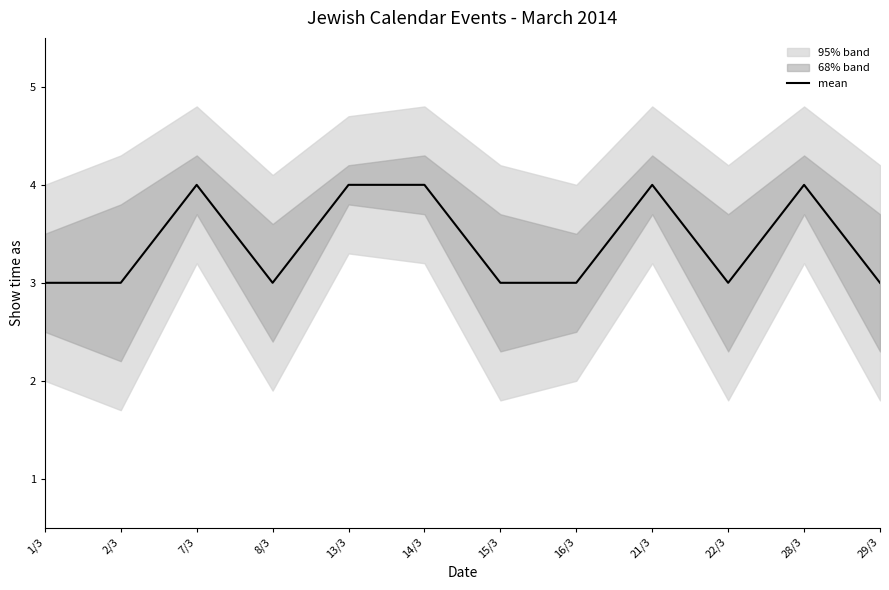

Is this an area chart (filled region under the line)?

No